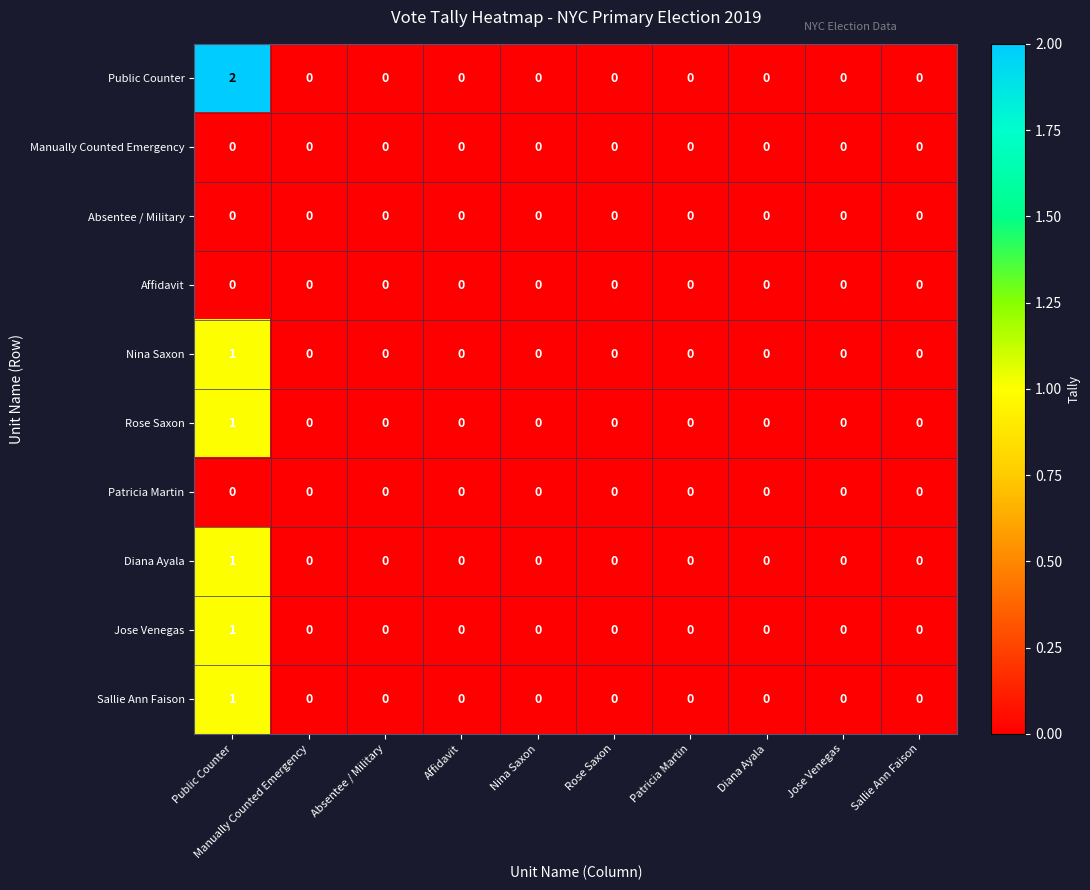

Which series changed the most between Public Counter and Sallie Ann Faison?

Public Counter